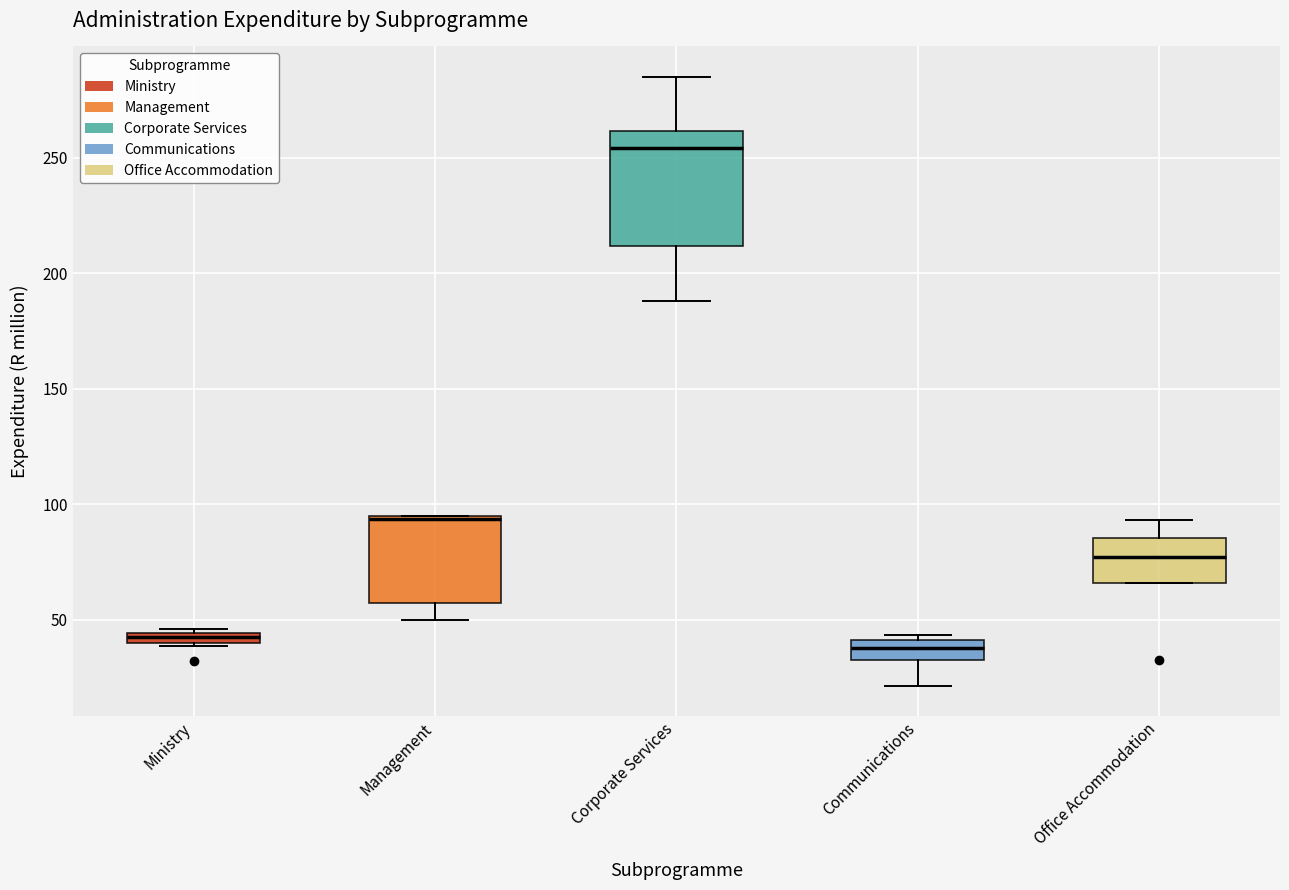

Which box is the tallest, from its lower edge to its upper edge?

Corporate Services